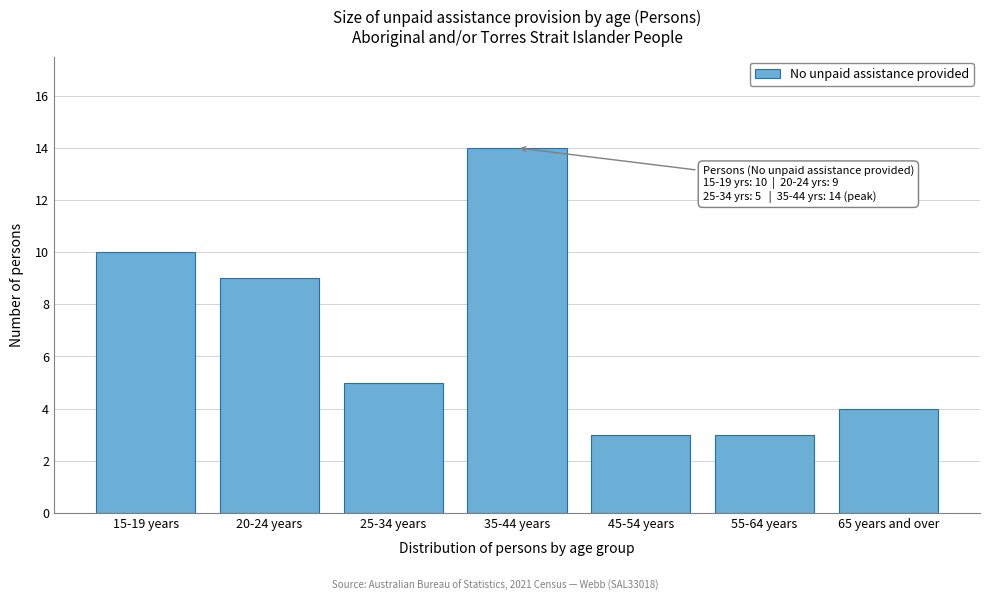

Reading left to right, what are all the values shown in this chart?

10	9	5	14	3	3	4